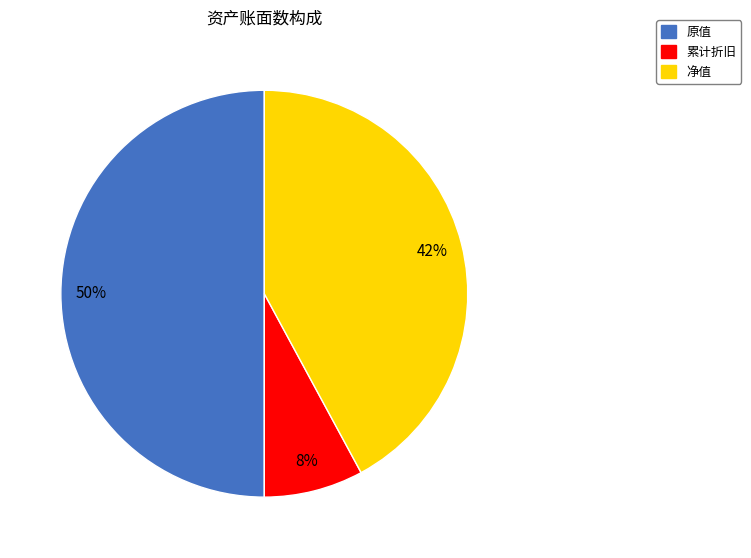

Is 累计折旧 the majority of the pie?

No